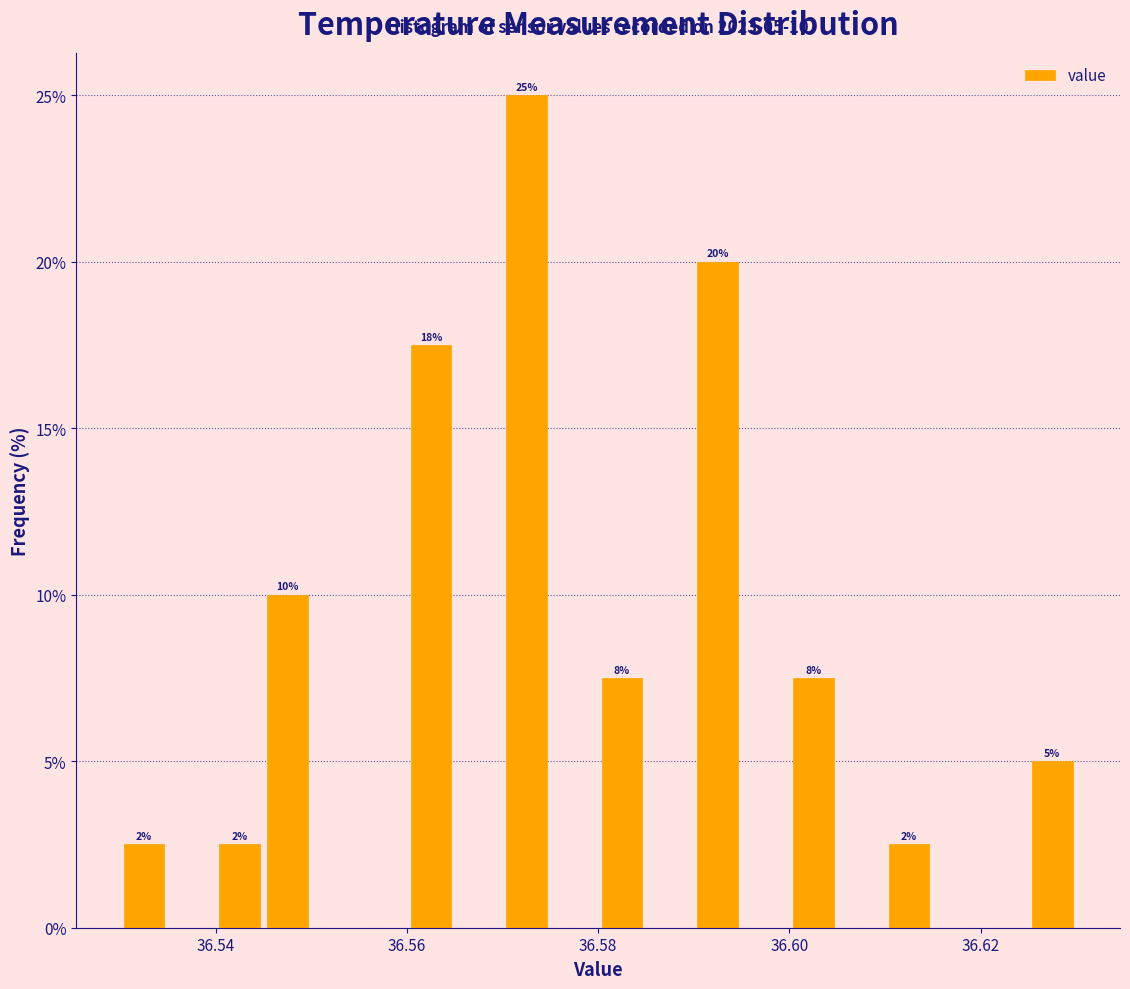

Read against the x-axis, roughly where is the centre of the tallest bar?

36.572